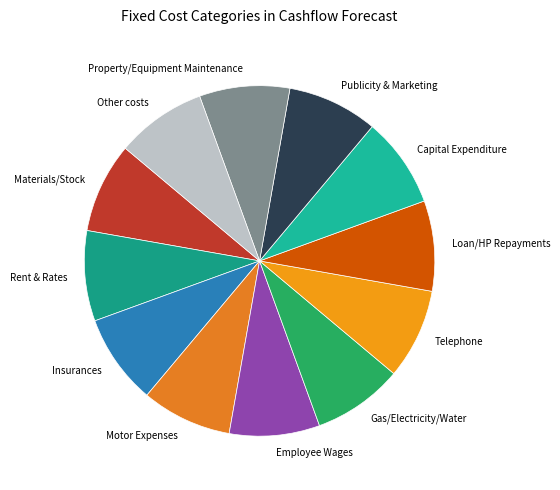

Does Property/Equipment Maintenance account for over 50% of the chart?

No